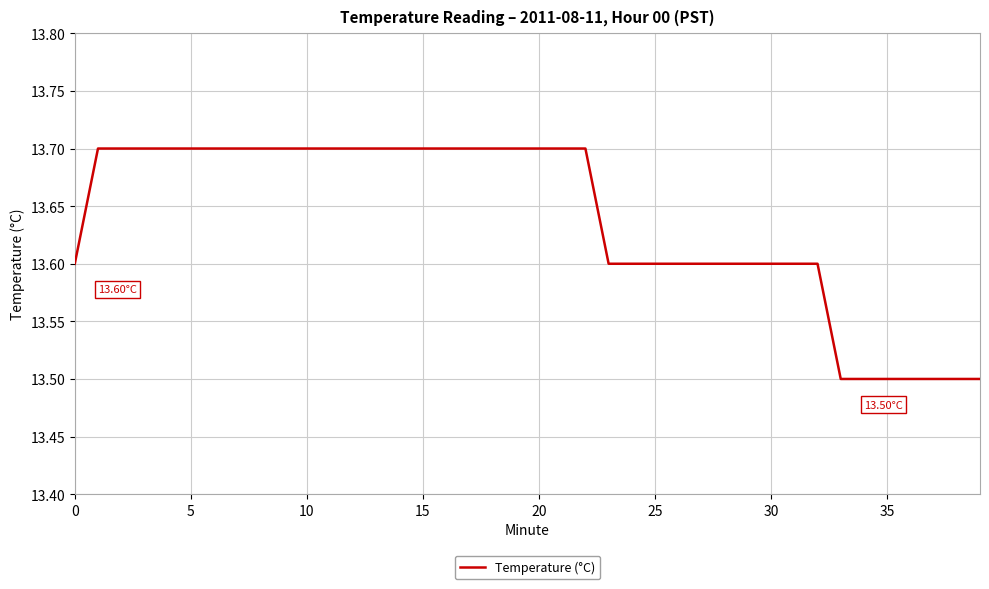

How many lines are shown in the chart?

1